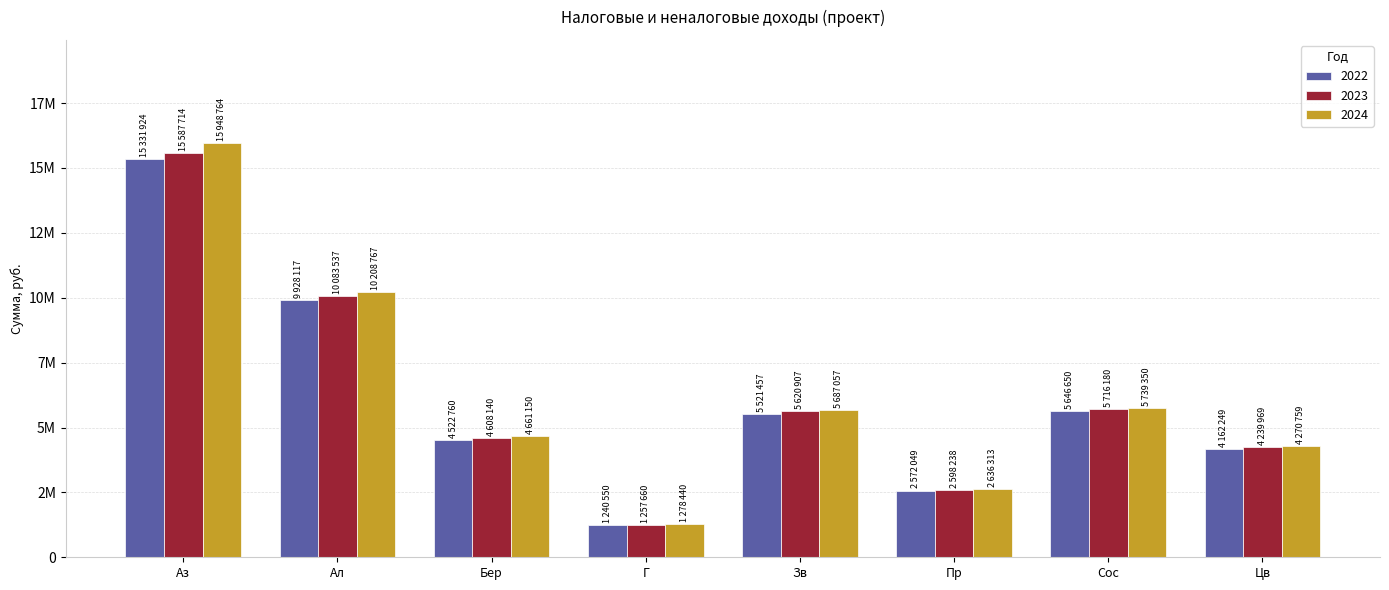

Which series changed the most between Зв and Сос?

2022